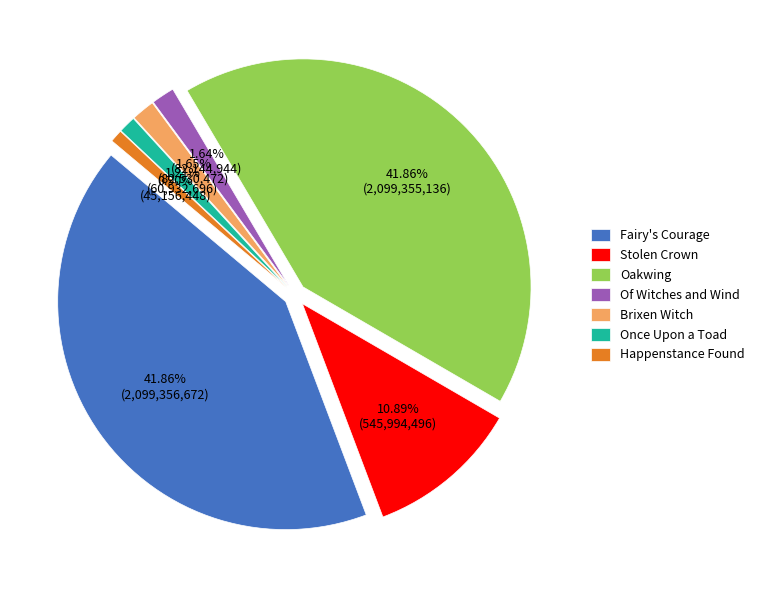

To the nearest percent, what portion does Once Upon a Toad represent?

1%